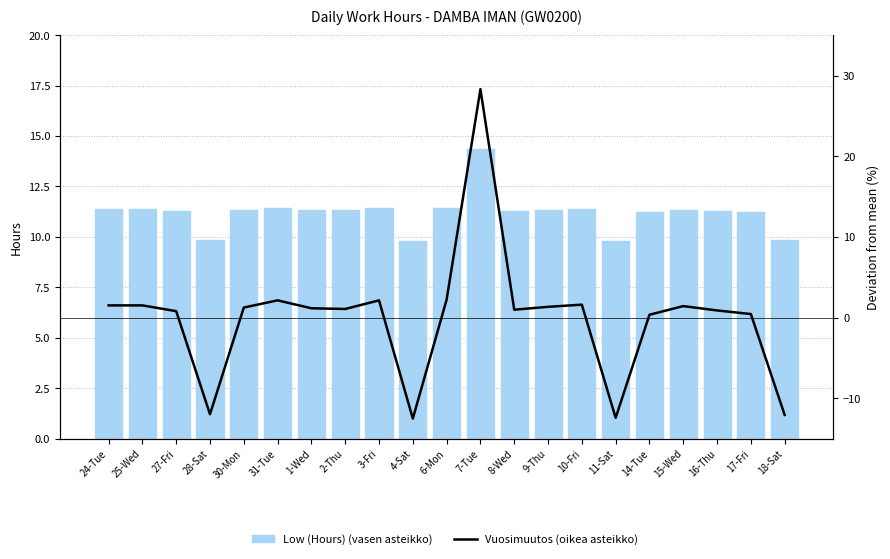

What is the difference between the Vuosimuutos (oikea asteikko) values at 27-Fri and 14-Tue?

0.4